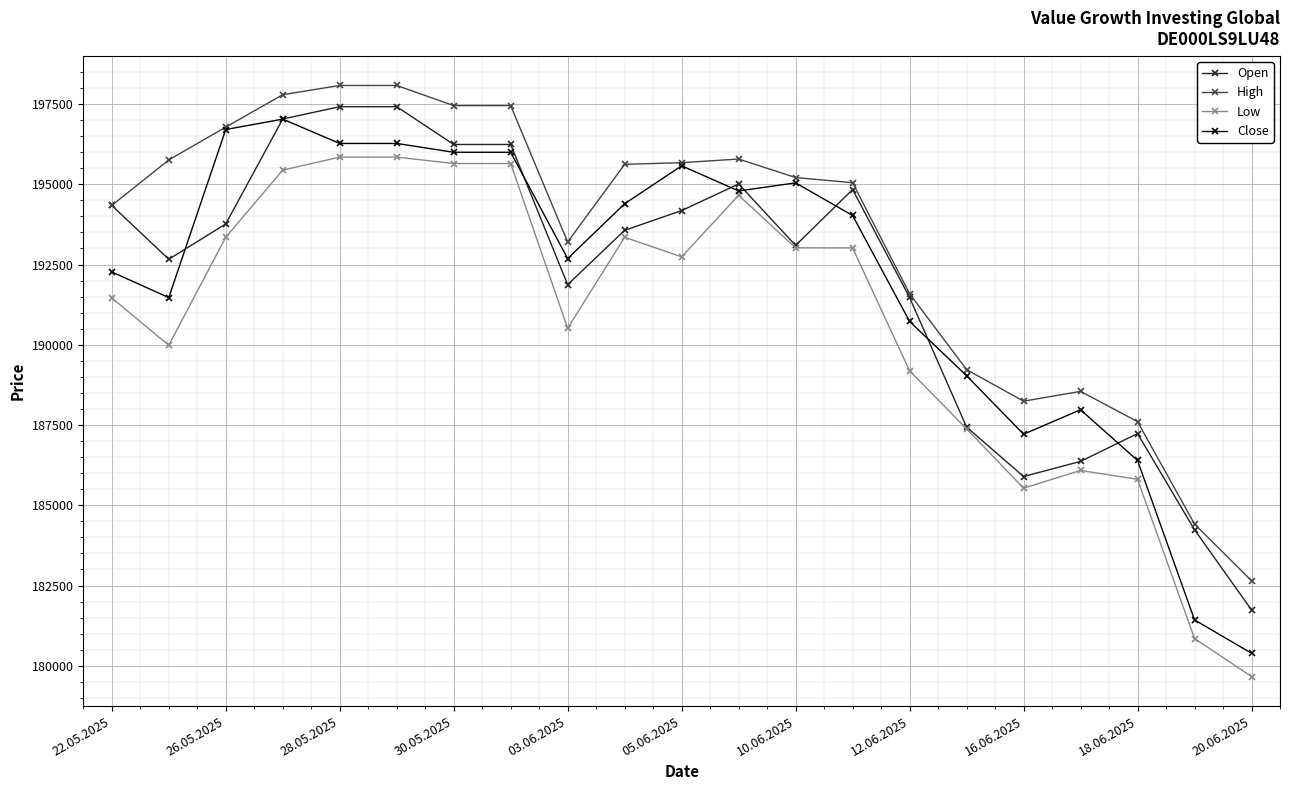

What is the highest value of the Close series?

197028